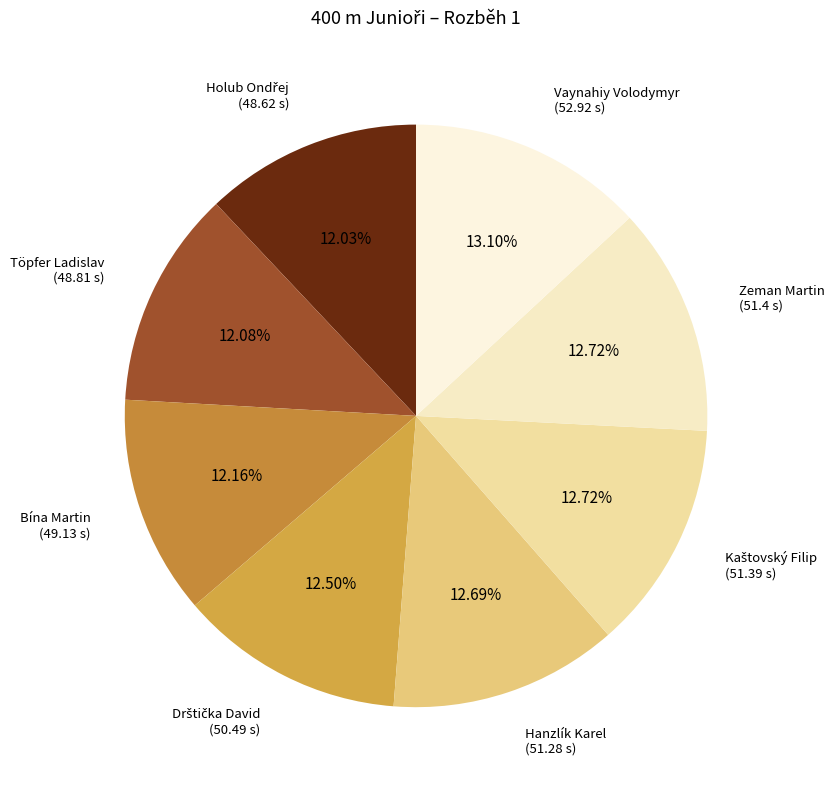

Does any single category account for the majority?

No